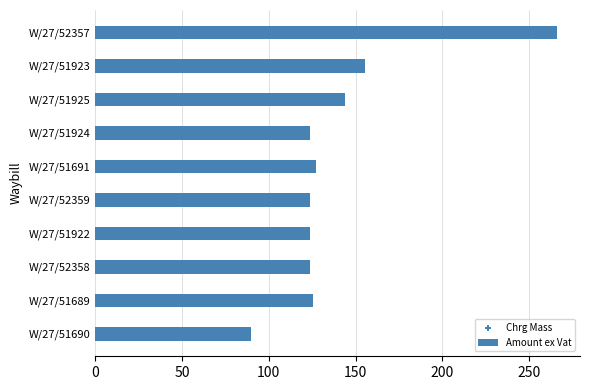

Which series contains the highest Y value?

Amount ex Vat